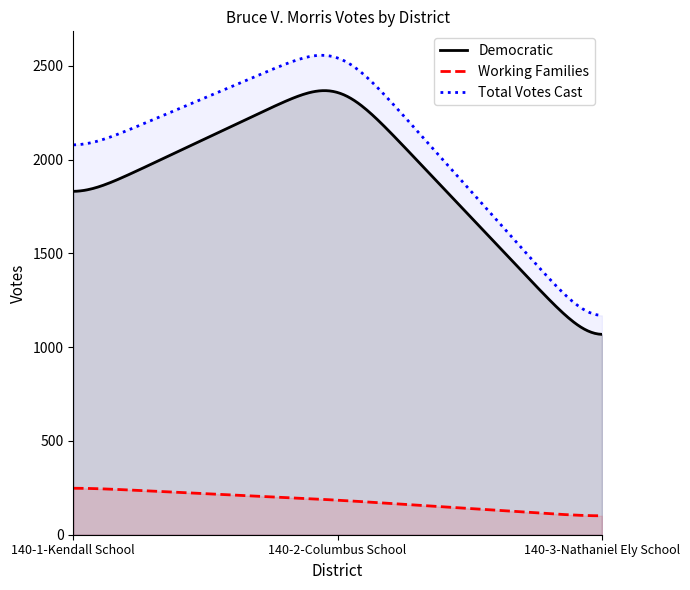

At which category is the sum across all series the highest?

140-2-Columbus School